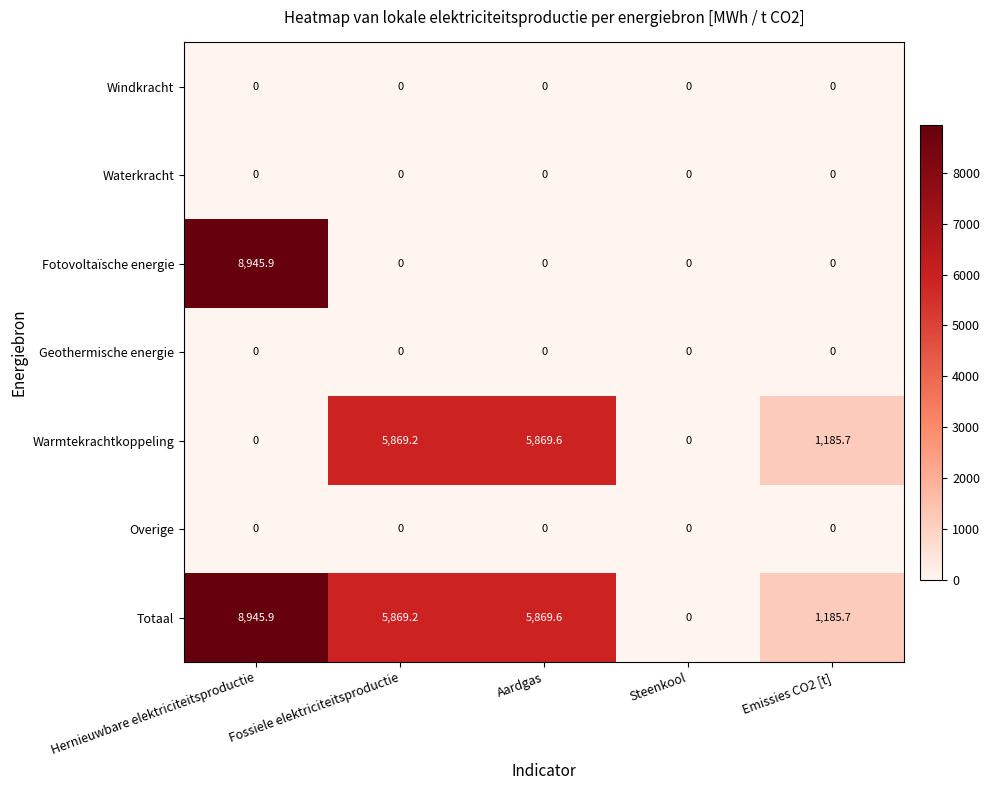

Is it true that Overige equals 0.0 at Hernieuwbare elektriciteitsproductie?

True